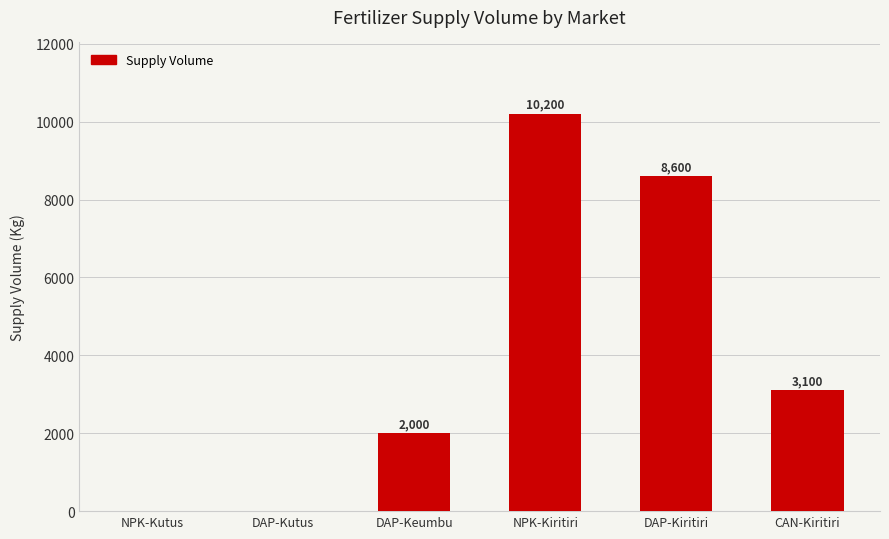

Where does the data first go above 3100?

NPK-Kiritiri